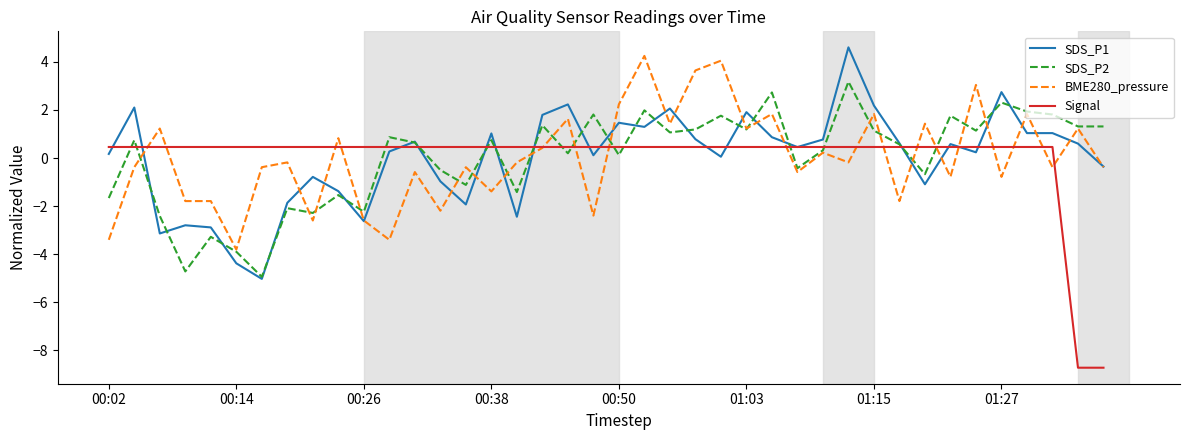

Rank the series by their maximum value, from highest to lowest.

SDS_P1, BME280_pressure, SDS_P2, Signal